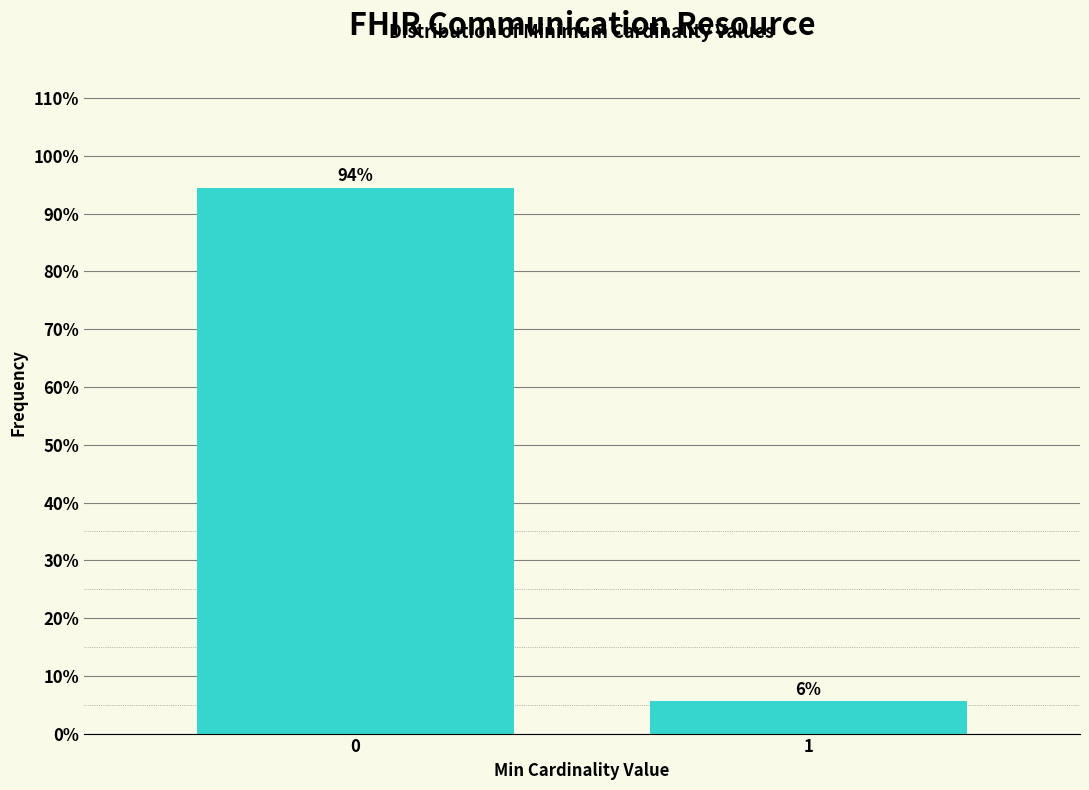

What is the value of the 1st bar from the left?

94.4